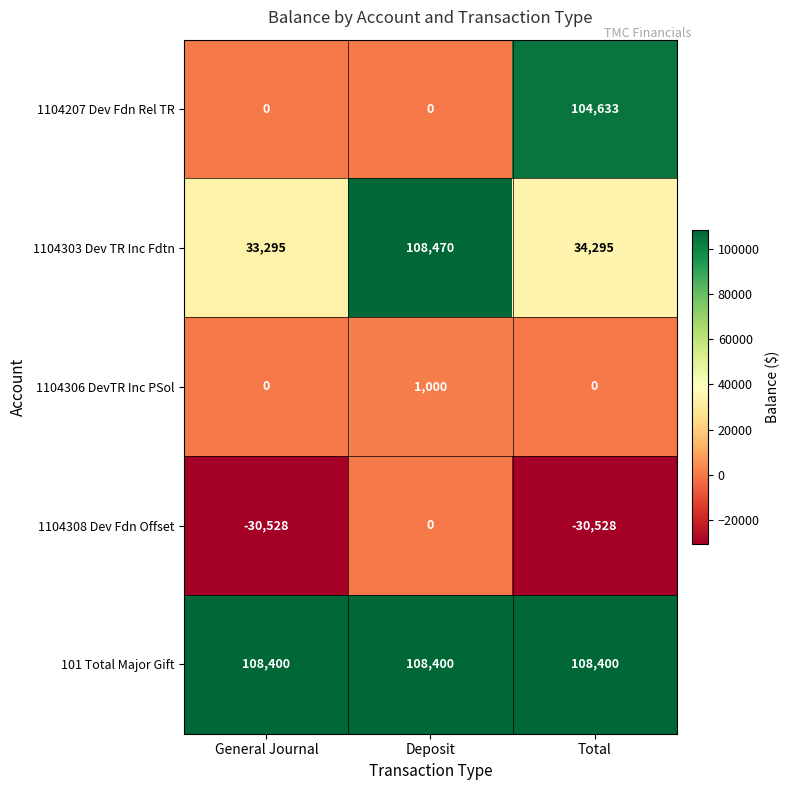

Is it true that 101 Total Major Gift equals 108400 at Total?

True